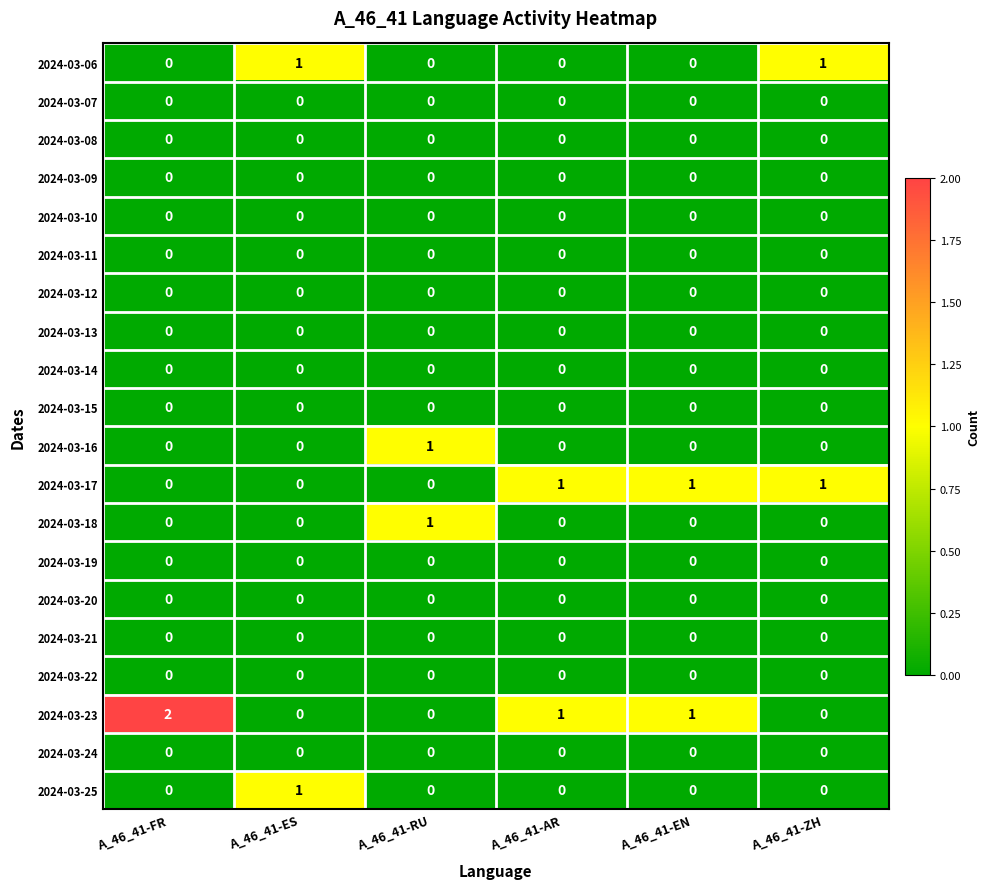

At which category does the chart reach its peak across all series?

A_46_41-FR